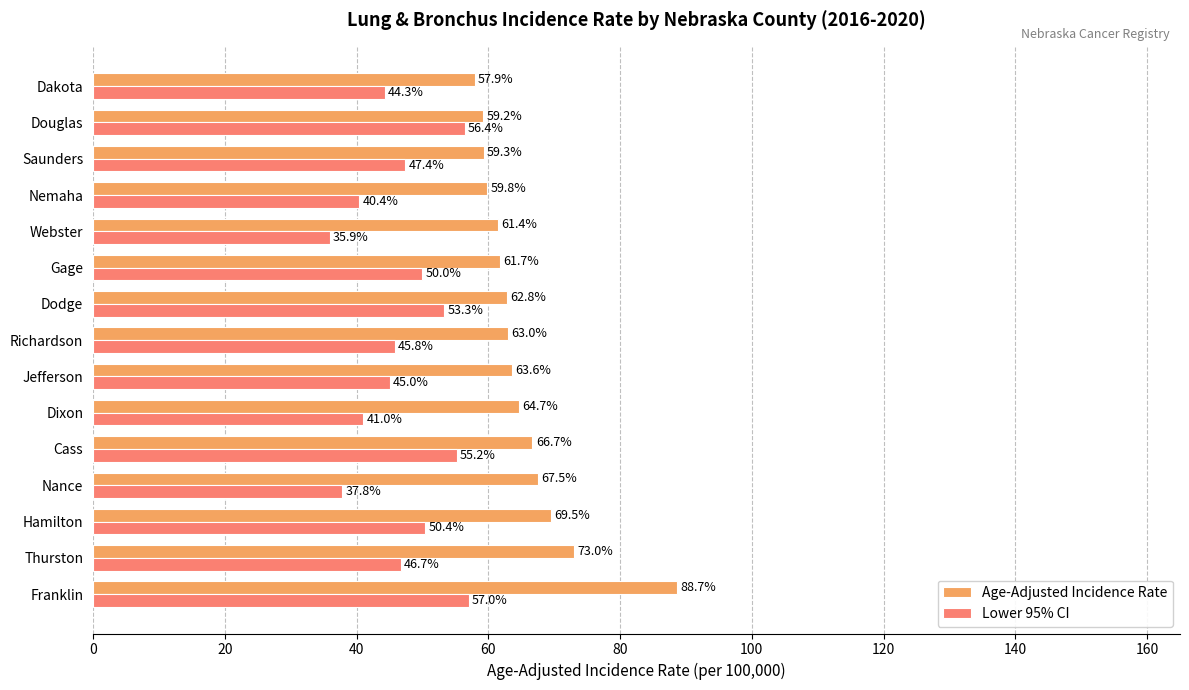

Which category has the lowest value in the Age-Adjusted Incidence Rate series?

Dakota